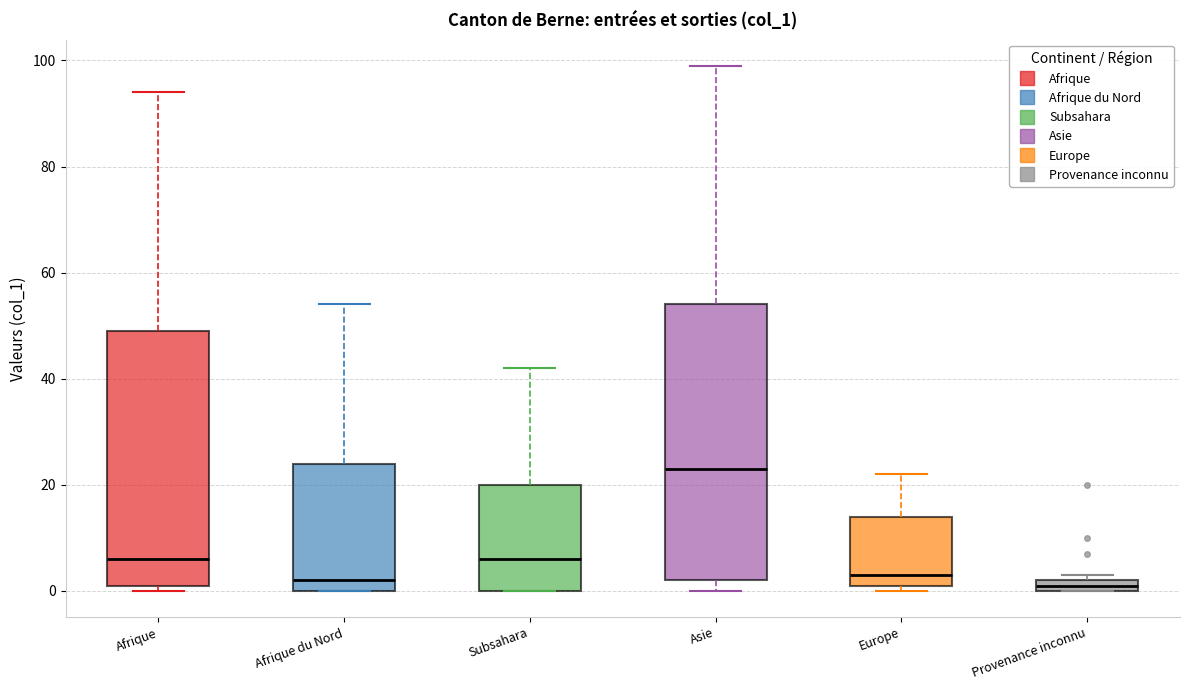

Where is the upper edge of the box for Asie on the y-axis? The values are not printed on the chart, so give them approximately, as read against the axis.

54